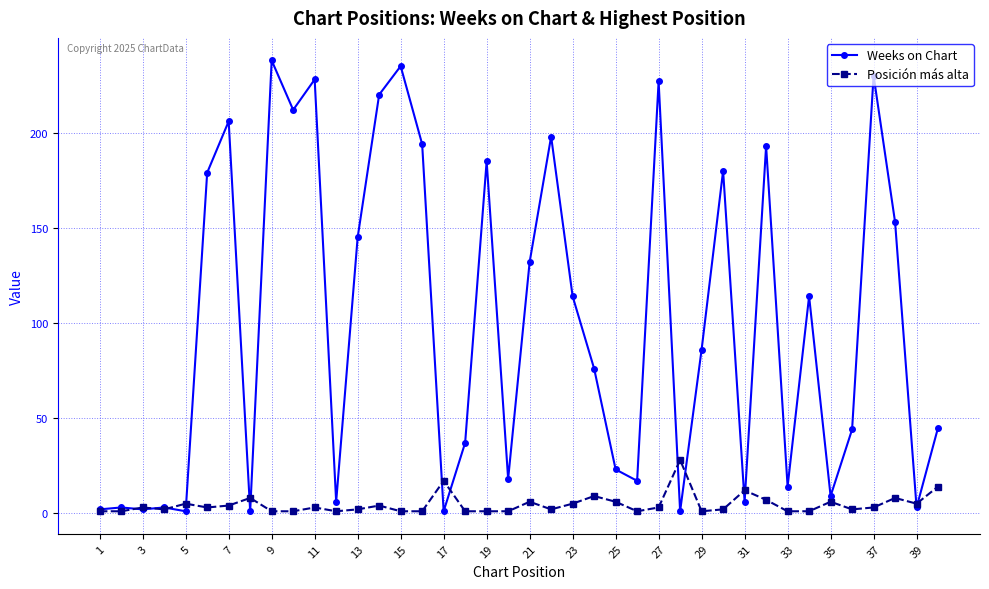

Which series has the largest total across all categories?

Weeks on Chart